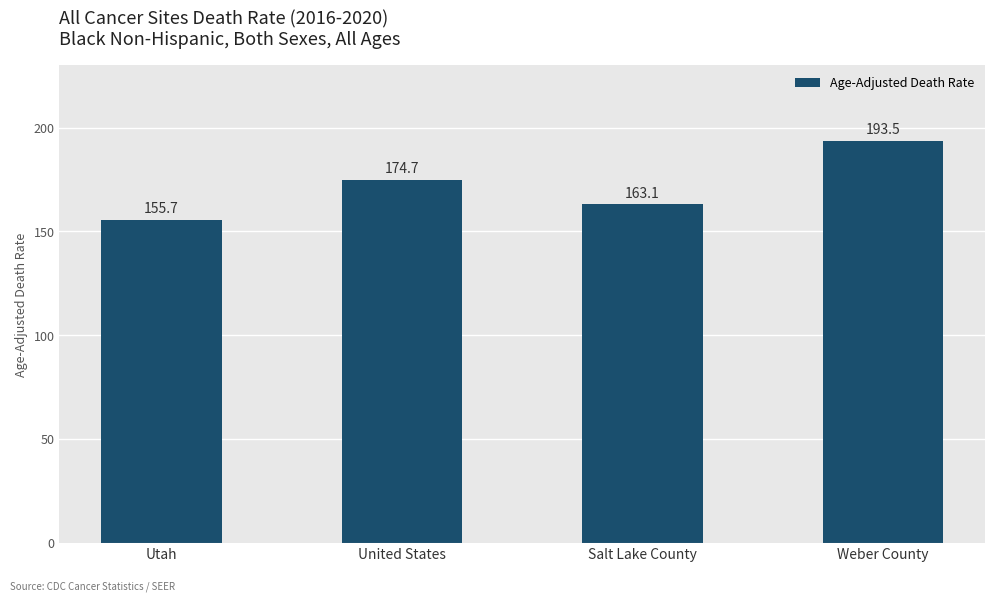

Reading left to right, list all the values displayed in this chart.

155.7	174.7	163.1	193.5